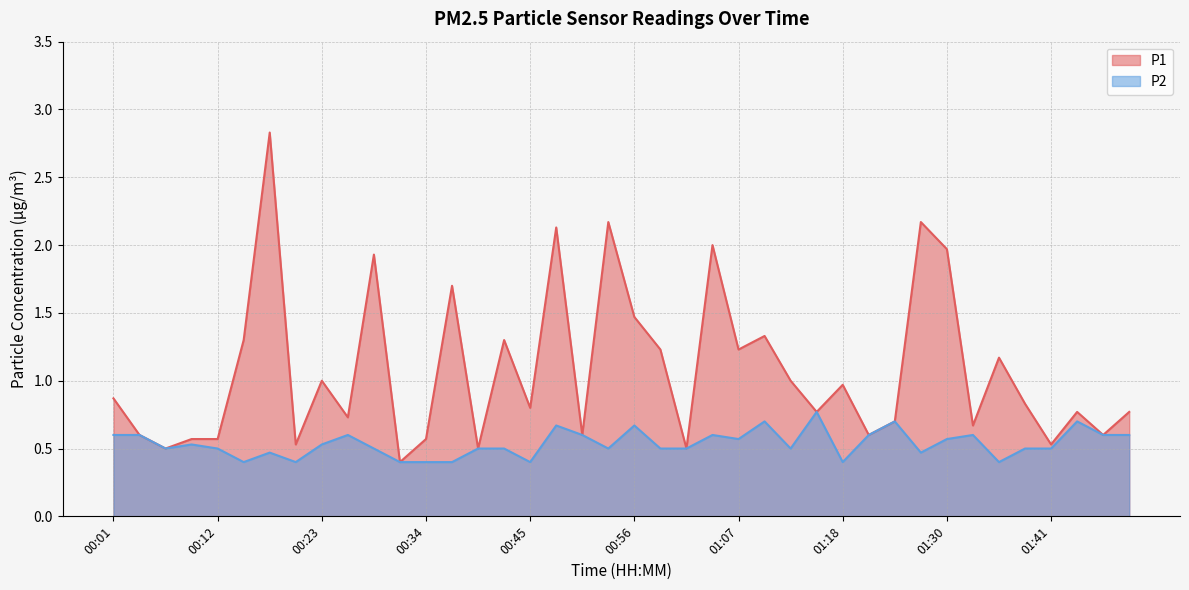

Where is P2 nearest to the value 0?

00:15